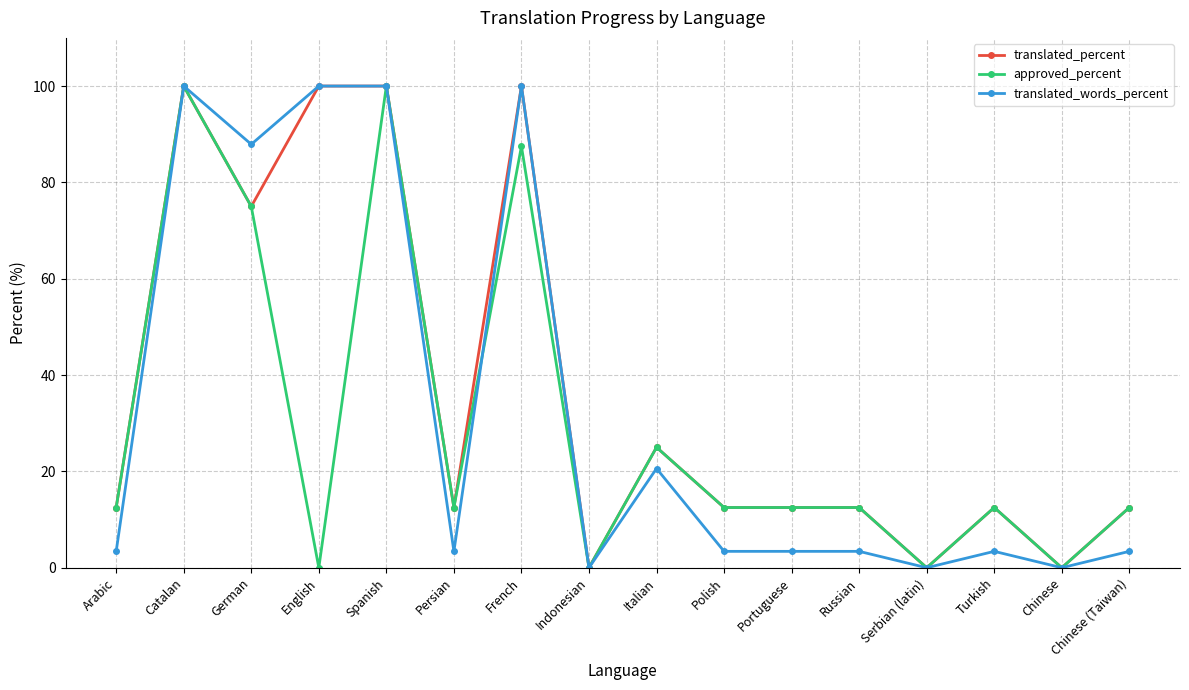

What are all the series names shown in the legend?

translated_percent, approved_percent, translated_words_percent